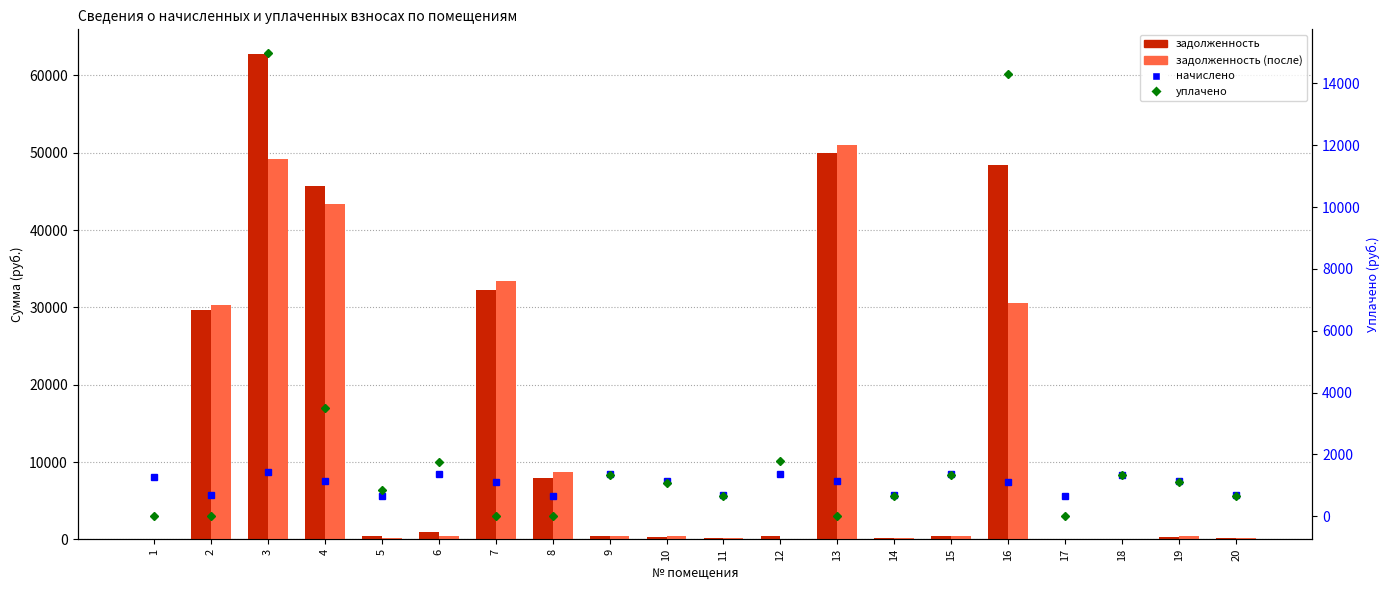

What is the minimum value for начислено?

656.2